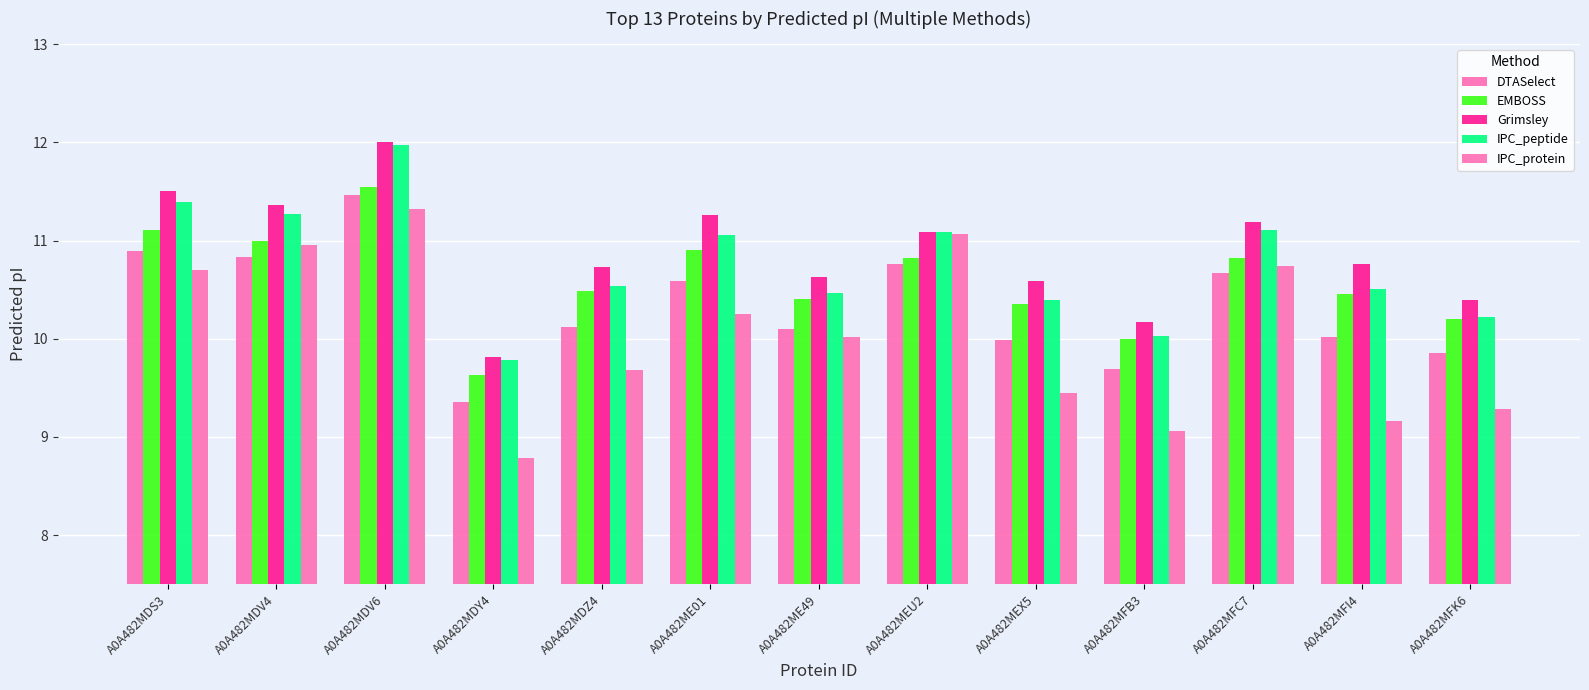

What is the difference between the second highest and second lowest values in the IPC_peptide series?

1.4